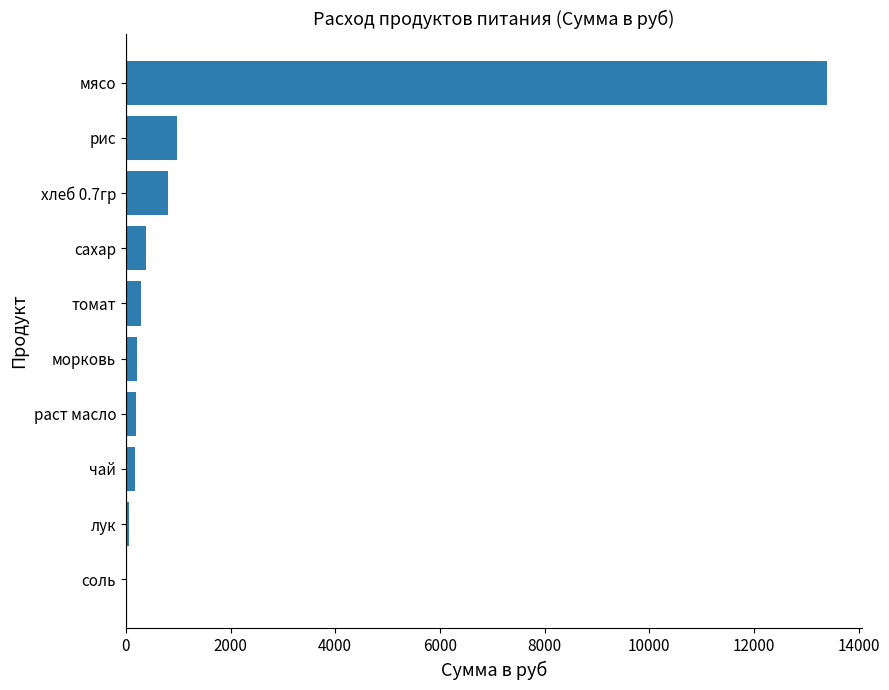

How many data points does each series have?

10